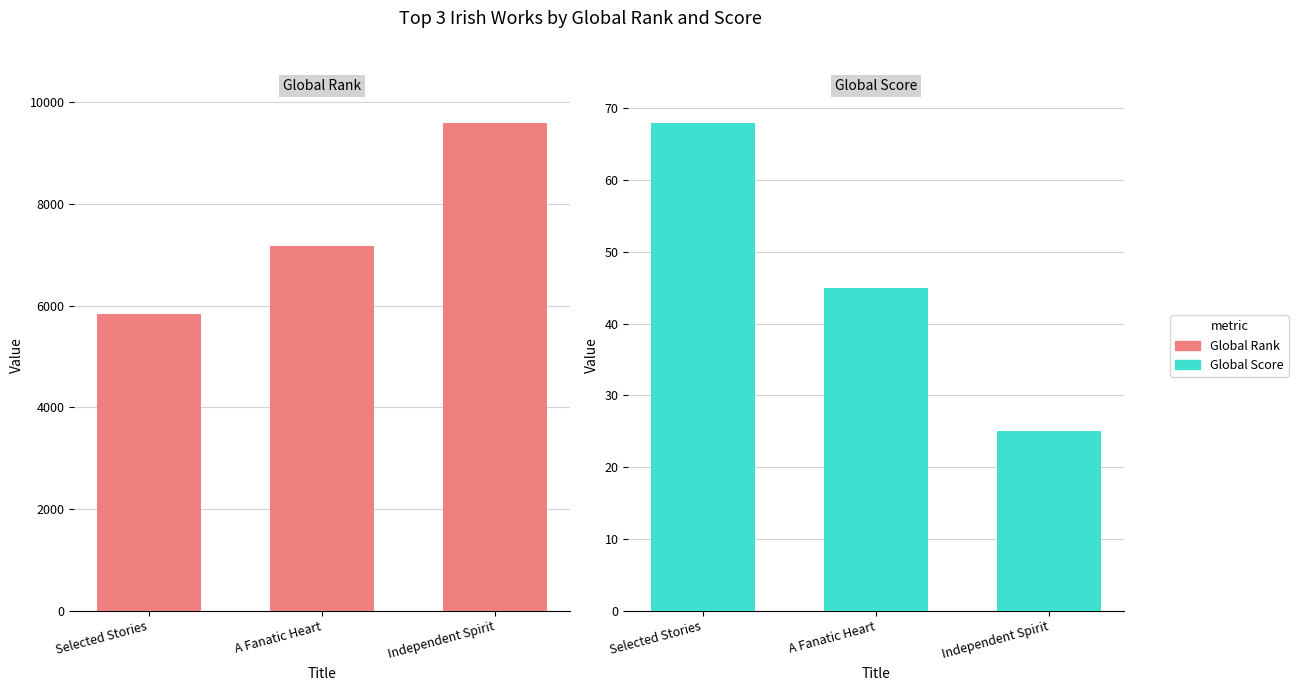

How many bars are there in total?

6